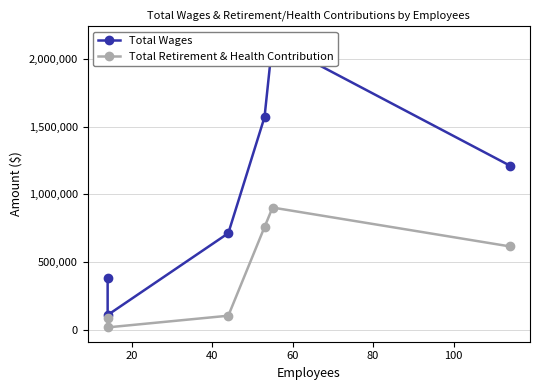

In Total Wages, how many points are lower than both neighbors (excluding endpoints)?

1